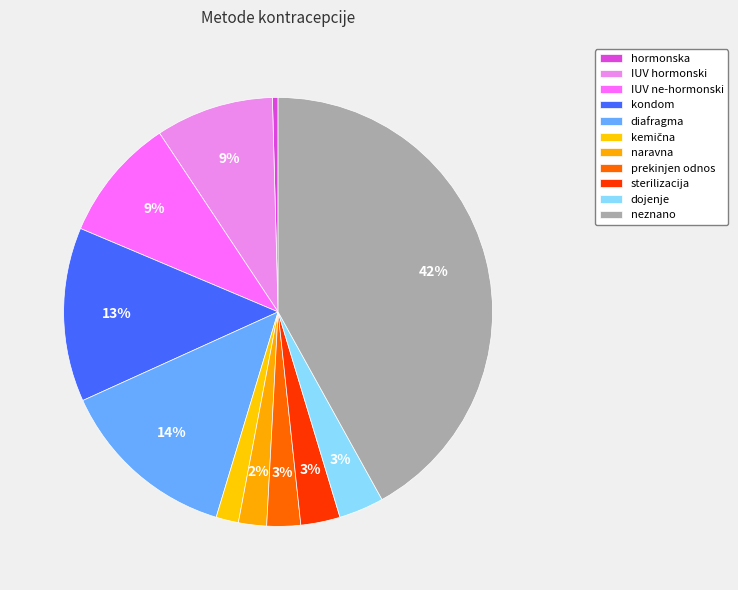

Count the number of slices in the pie.

11